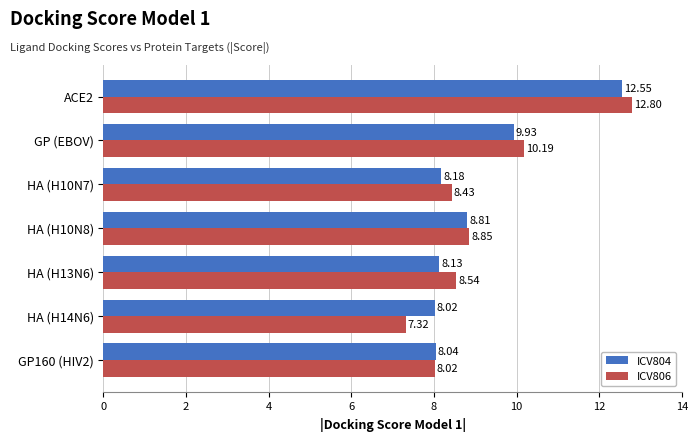

At how many categories does at least one series exceed 8?

7